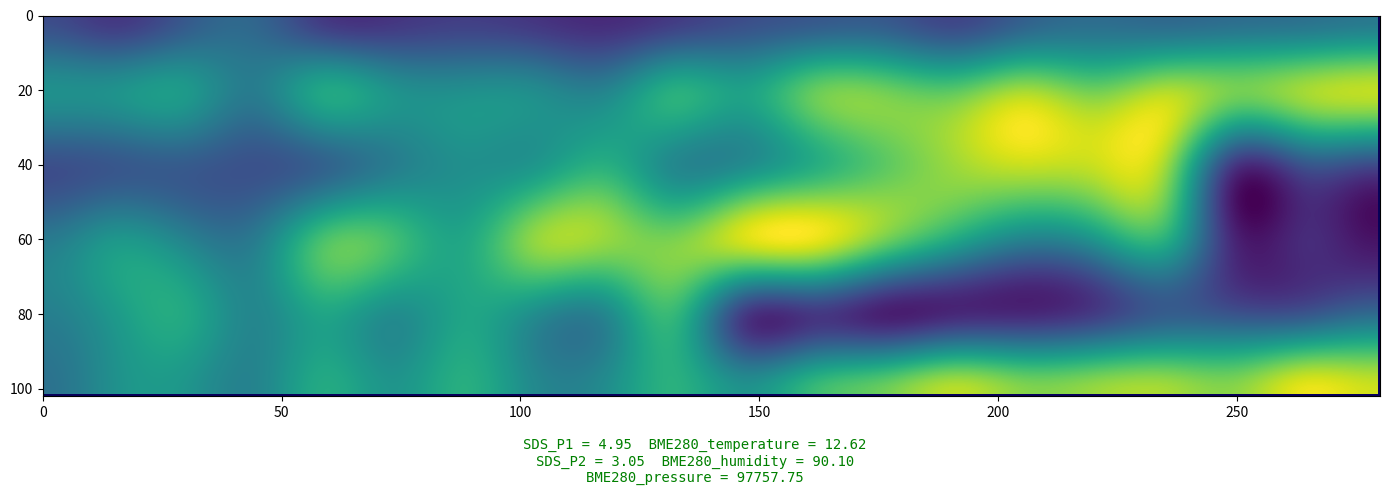

Reading left to right, transcribe all the data shown in this chart.

81: 97734.9	97730.1	97738.5	97741.0	97731.1	97729.6	97724.1	97724.7	97727.1	97727.8	97740.1	97744.4	97741.2	97744.0	97754.4	97754.2	97754.4	97749.8	97757.8	97763.4
82: 97761.0	97770.3	97772.9	97766.2	97781.7	97768.9	97773.4	97764.6	97765.3	97784.3	97779.6	97789.0	97800.2	97801.6	97805.8	97806.7	97810.7	97811.8	97816.8	97813.8
83: 97734.9	97741.0	97744.4	97741.2	97754.4	97763.4	97770.3	97766.2	97781.7	97773.4	97765.3	97784.3	97800.2	97805.8	97810.7	97811.8	97813.8	97730.1	97738.5	97731.1
84: 97761.0	97772.9	97768.9	97764.6	97789.0	97784.3	97779.6	97801.6	97805.8	97806.7	97816.8	97813.8	97800.2	97770.3	97773.4	97765.3	97781.7	97724.1	97724.7	97727.1
85: 97761.0	97770.3	97772.9	97766.2	97781.7	97768.9	97773.4	97764.6	97765.3	97784.3	97729.6	97724.1	97724.7	97727.1	97727.8	97740.1	97744.4	97741.2	97744.0	97754.4
86: 97761.0	97770.3	97772.9	97766.2	97781.7	97768.9	97773.4	97764.6	97765.3	97784.3	97779.6	97789.0	97800.2	97801.6	97805.8	97806.7	97810.7	97811.8	97816.8	97813.8